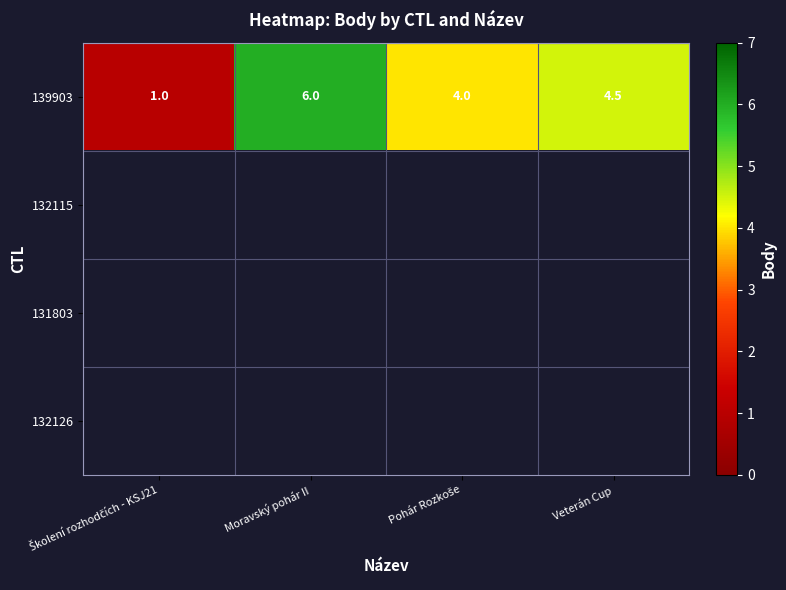

True or false: 139903 has a value of 2.5 at Veterán Cup.

False